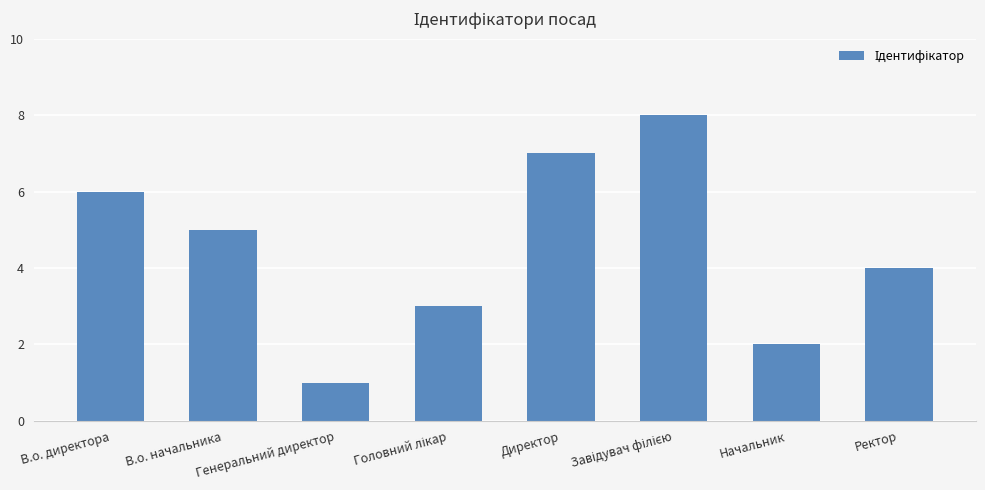

True or false: the data shows 10 at В.о. директора.

False